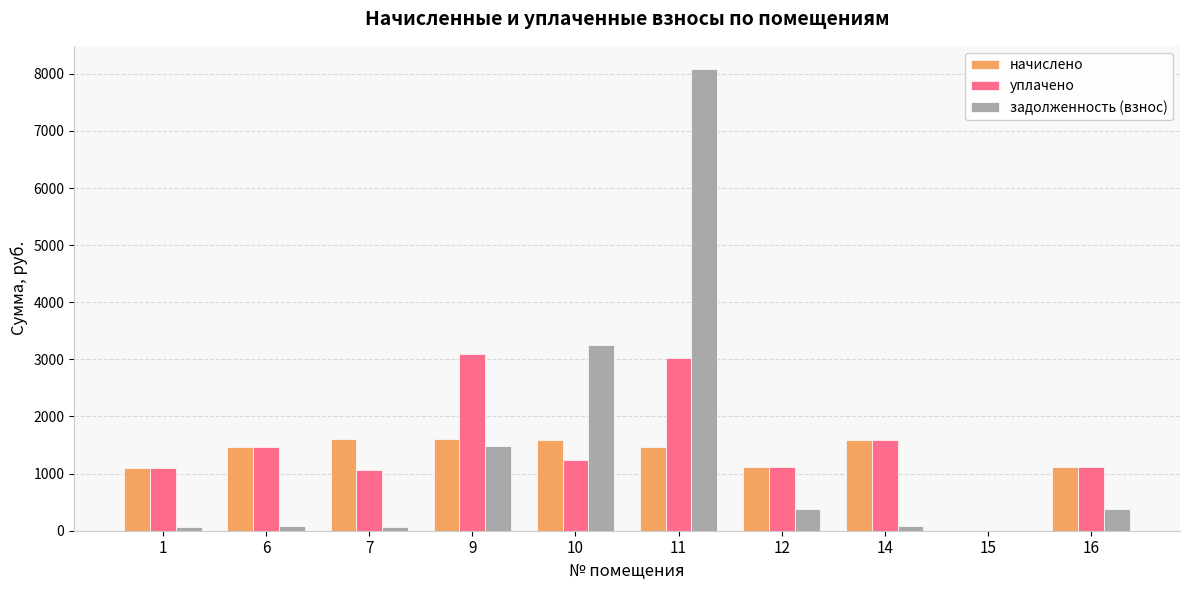

How many groups of bars are there?

10